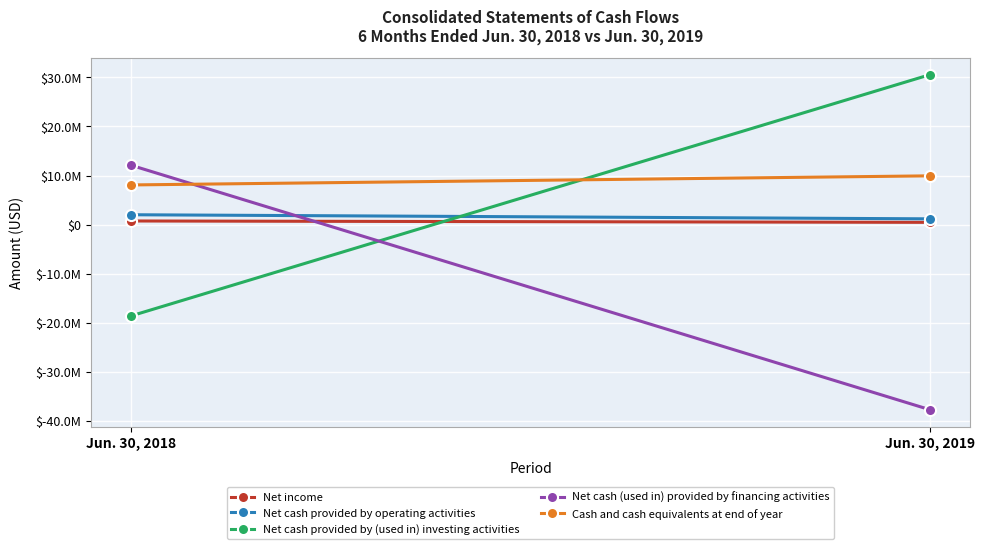

Which category has the highest value across all series?

Jun. 30, 2019